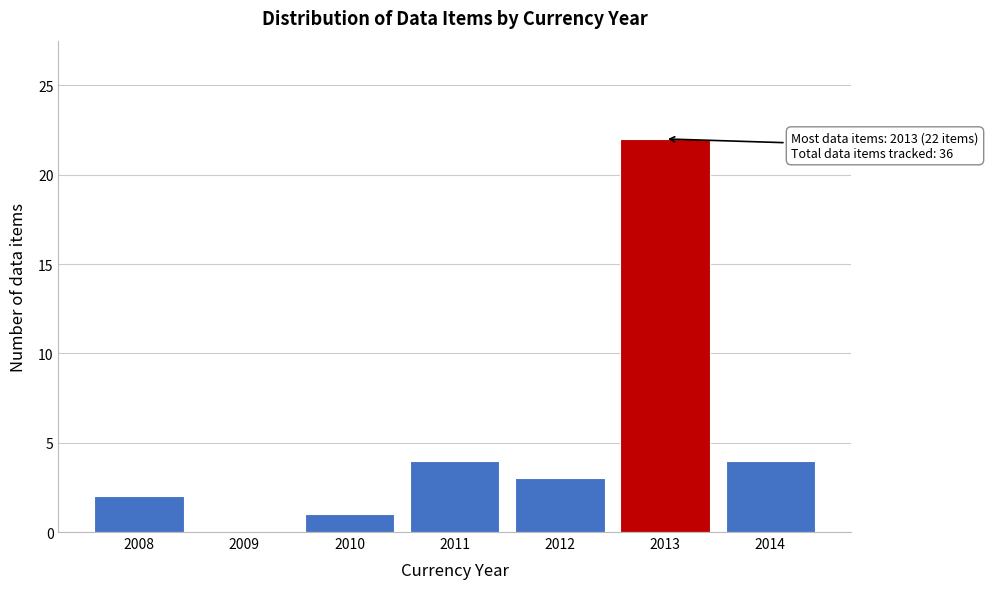

Reading left to right, list all the values displayed in this chart.

2008=2	2009=0	2010=1	2011=4	2012=3	2013=22	2014=4